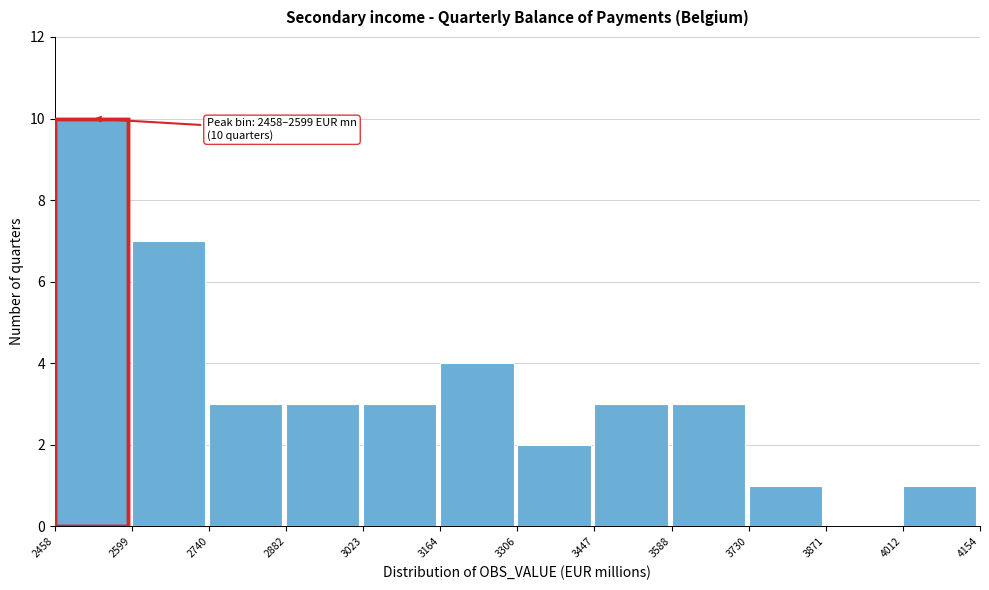

Over which range of the x-axis is the bar tallest?

2458 to 2599